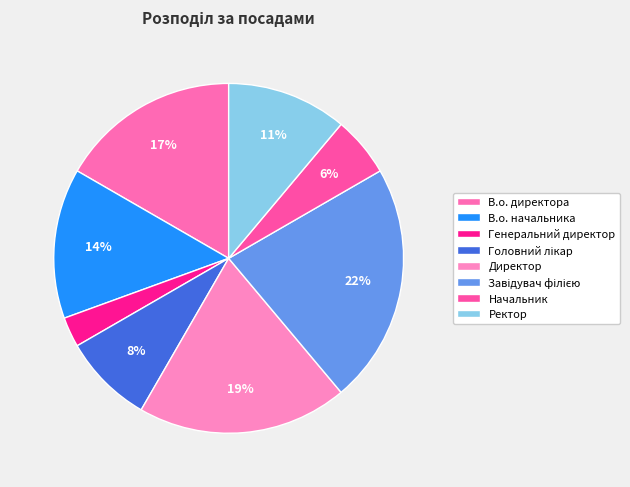

To the nearest percent, what is the difference between the largest and smallest slice percentages?

19%